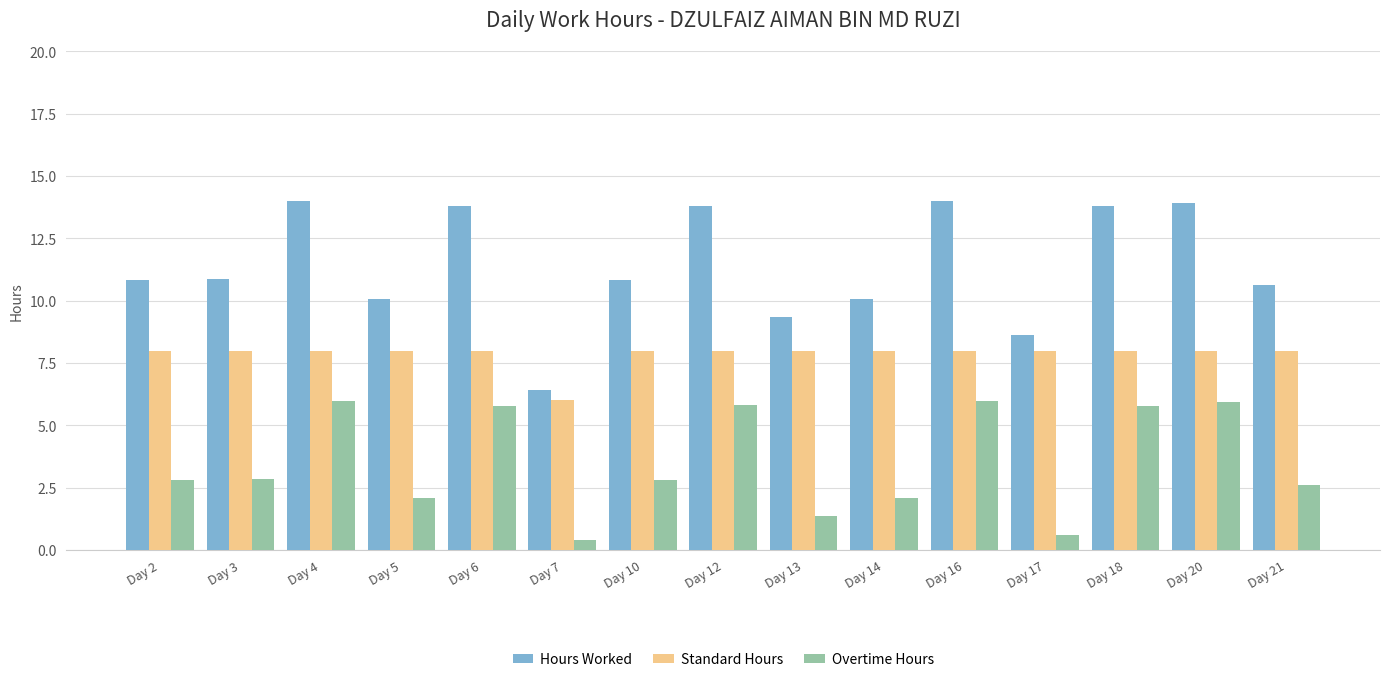

Rank the series at Day 16 from highest to lowest value.

Hours Worked, Standard Hours, Overtime Hours